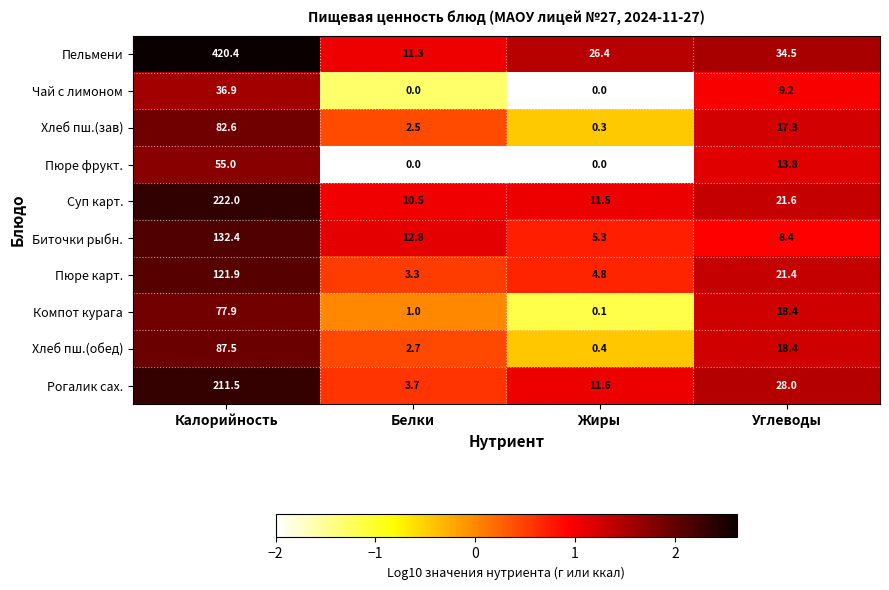

Rank the series by their maximum value, from highest to lowest.

Пельмени, Суп карт., Рогалик сах., Биточки рыбн., Пюре карт., Хлеб пш.(обед), Хлеб пш.(зав), Компот курага, Пюре фрукт., Чай с лимоном